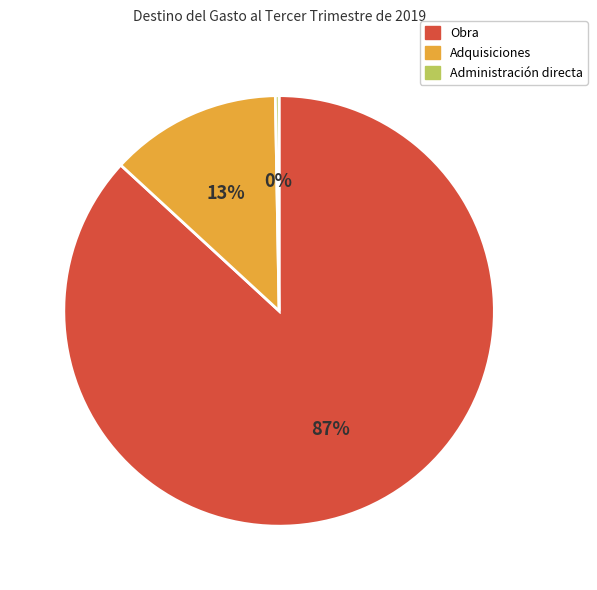

To the nearest percent, what percentage of the pie is Adquisiciones?

13%